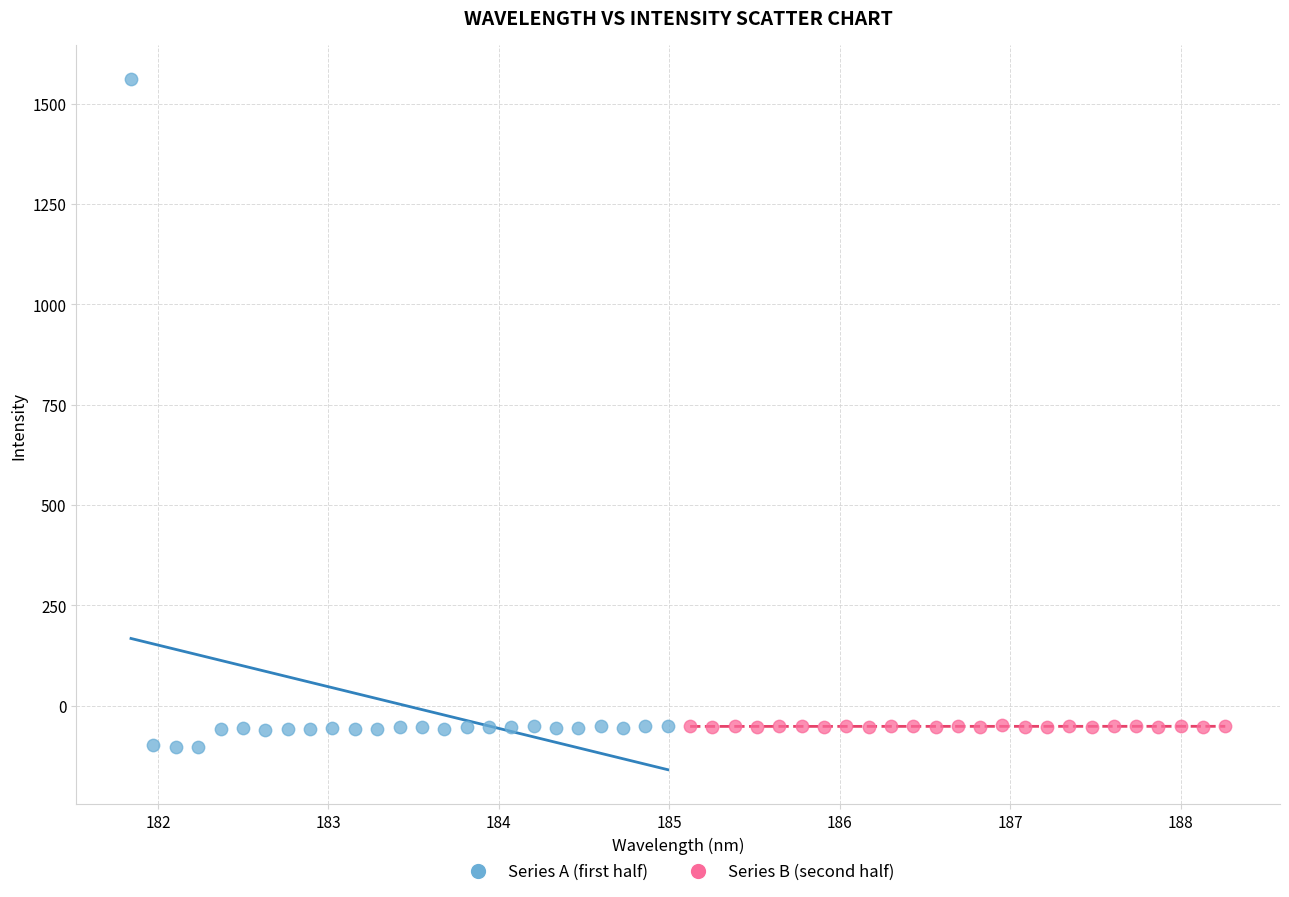

Which series has the widest spread of Y values?

Series A (first half)